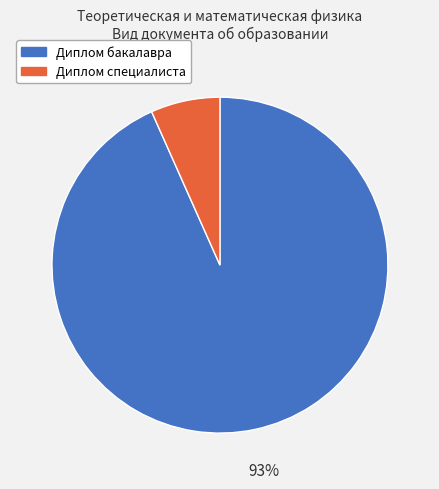

To the nearest percent, what is the combined percentage of Диплом бакалавра and Диплом специалиста?

100%